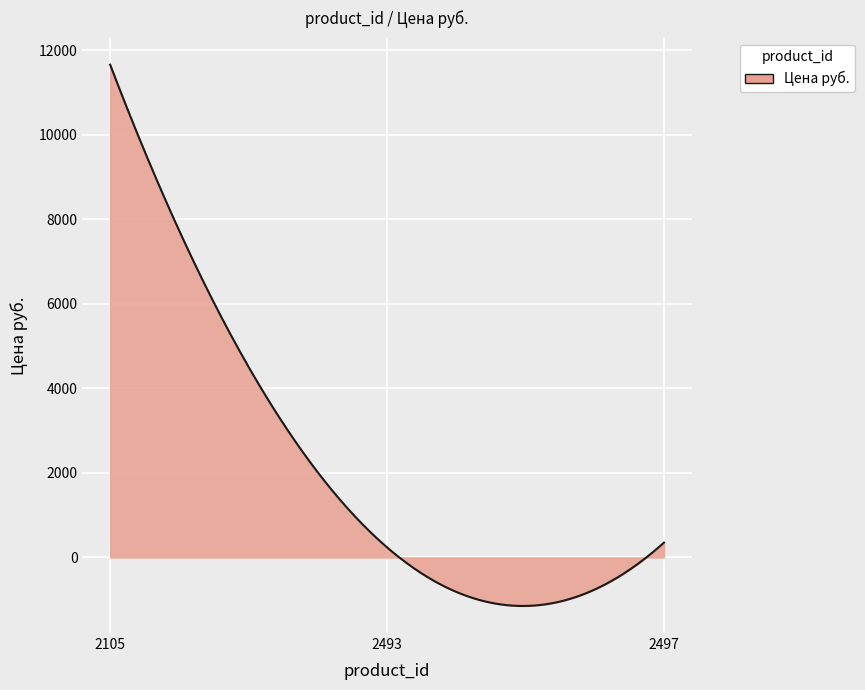

What is the greatest value displayed?

11654.0